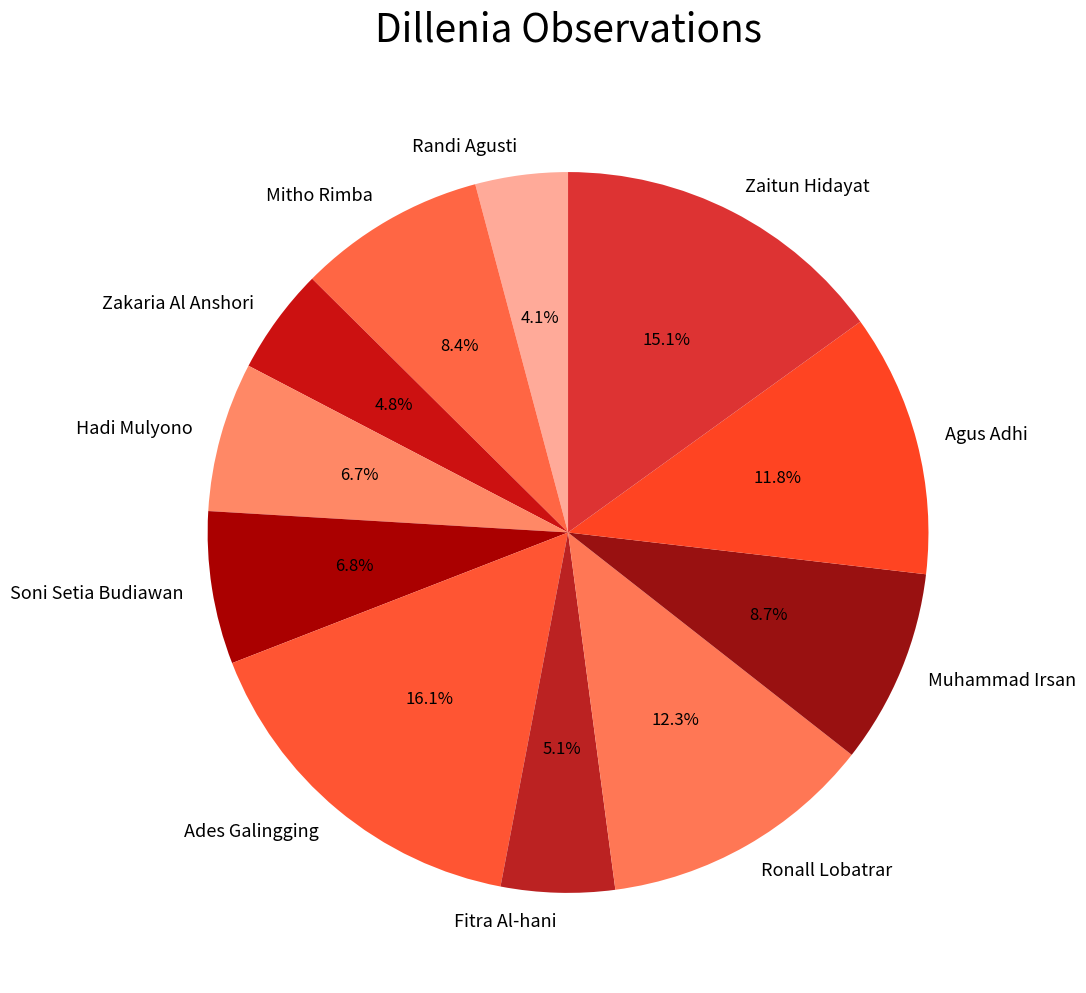

To the nearest percent, what is the combined percentage of Zakaria Al Anshori and Ronall Lobatrar?

17%